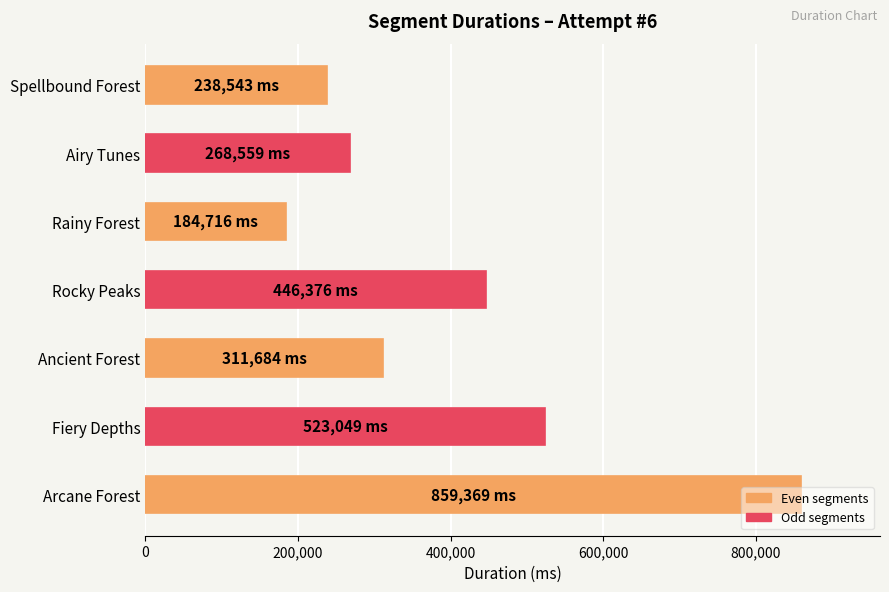

What is the sum of all values?

2832296